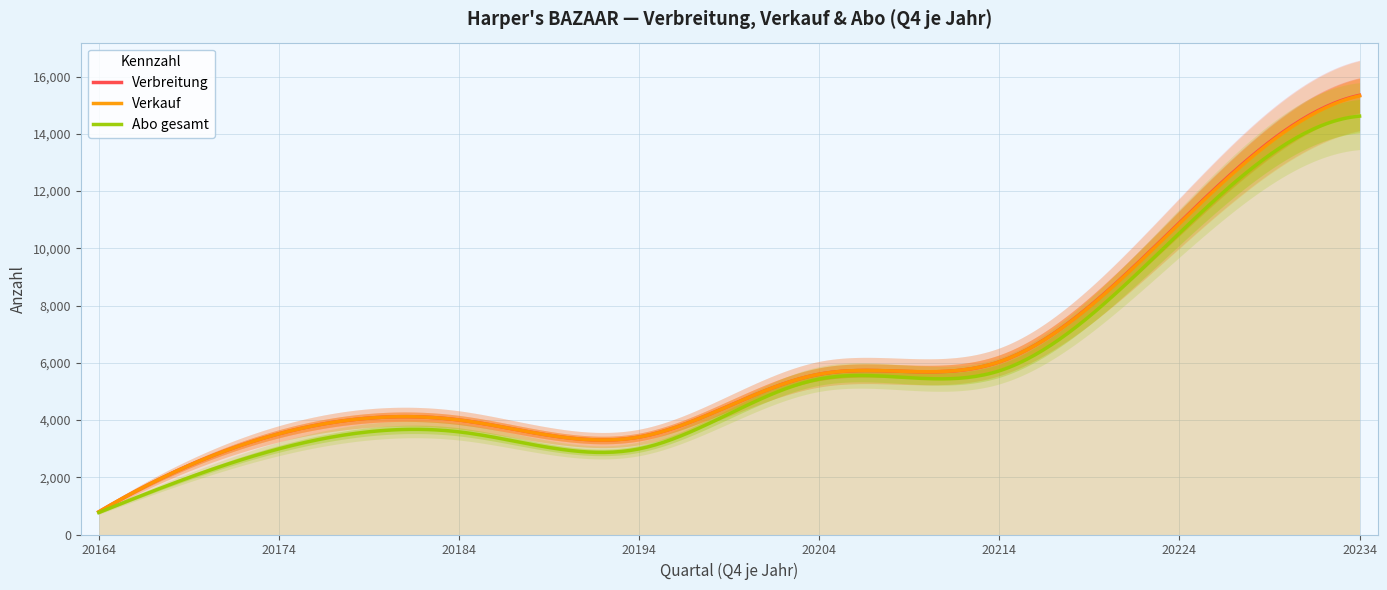

What is the average value of the Verbreitung series?

5967.9